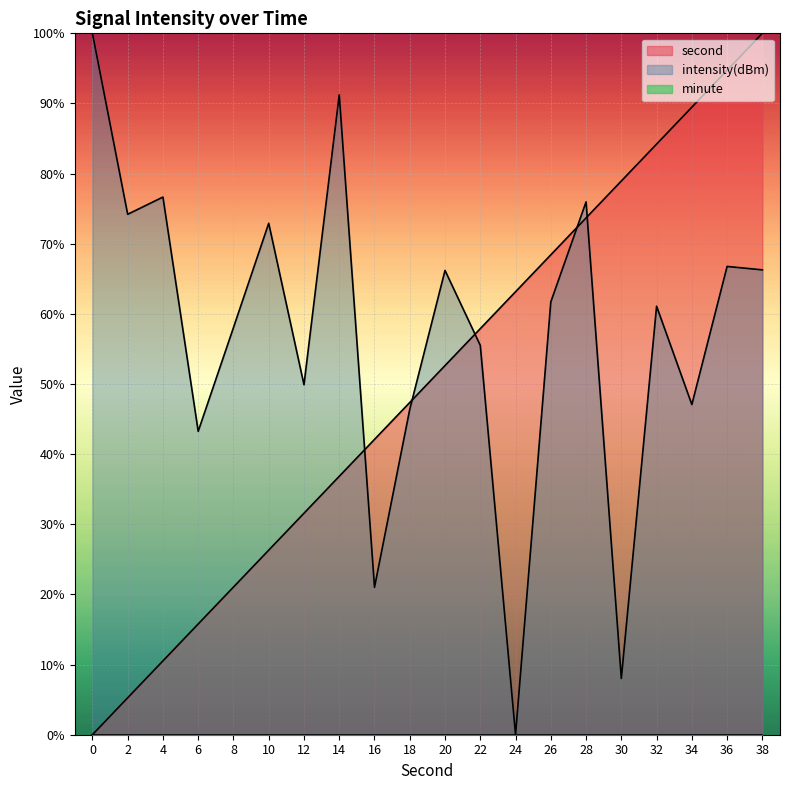

Which series has the widest spread of values?

second